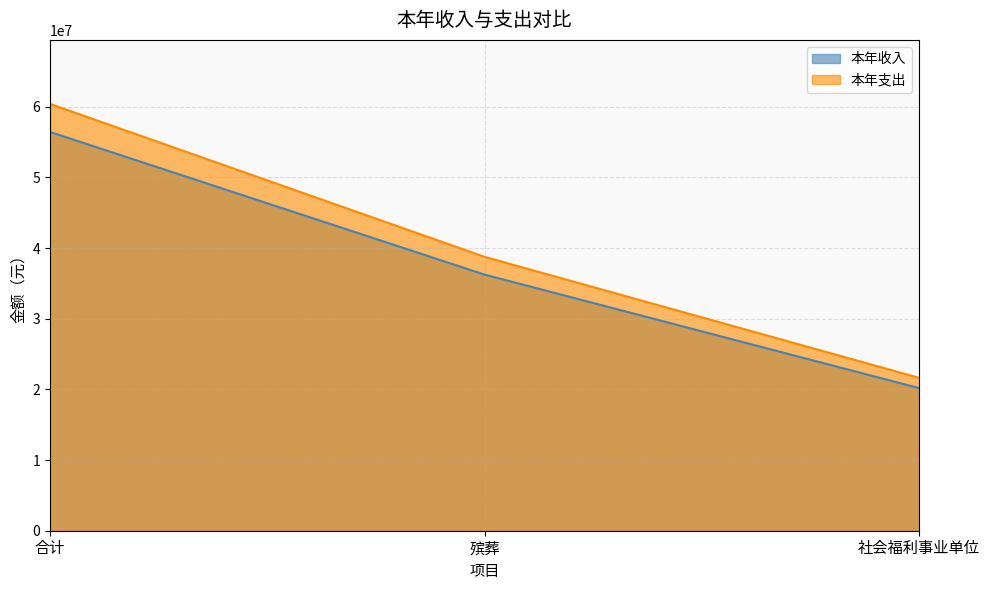

Does the chart display data point markers on the line(s)?

No